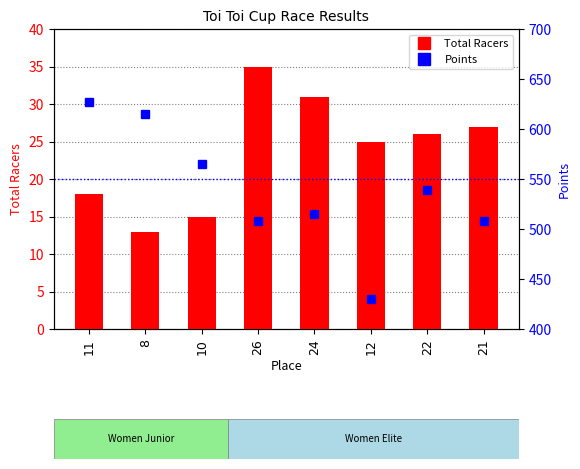

What is the value of the Points bar at the 3rd from the left?

564.6